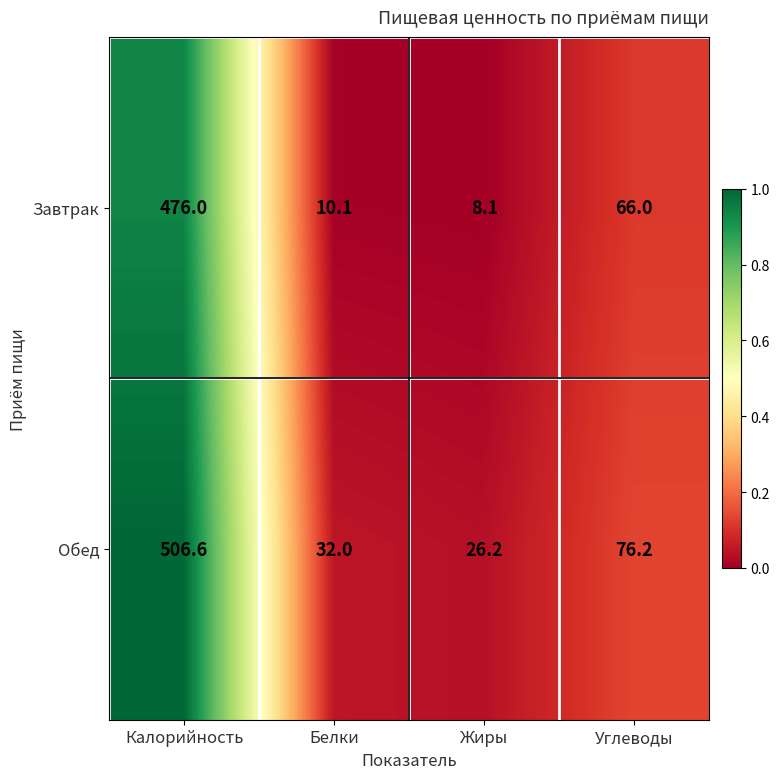

What is the difference between the maximum and minimum values in the Завтрак series?

467.9